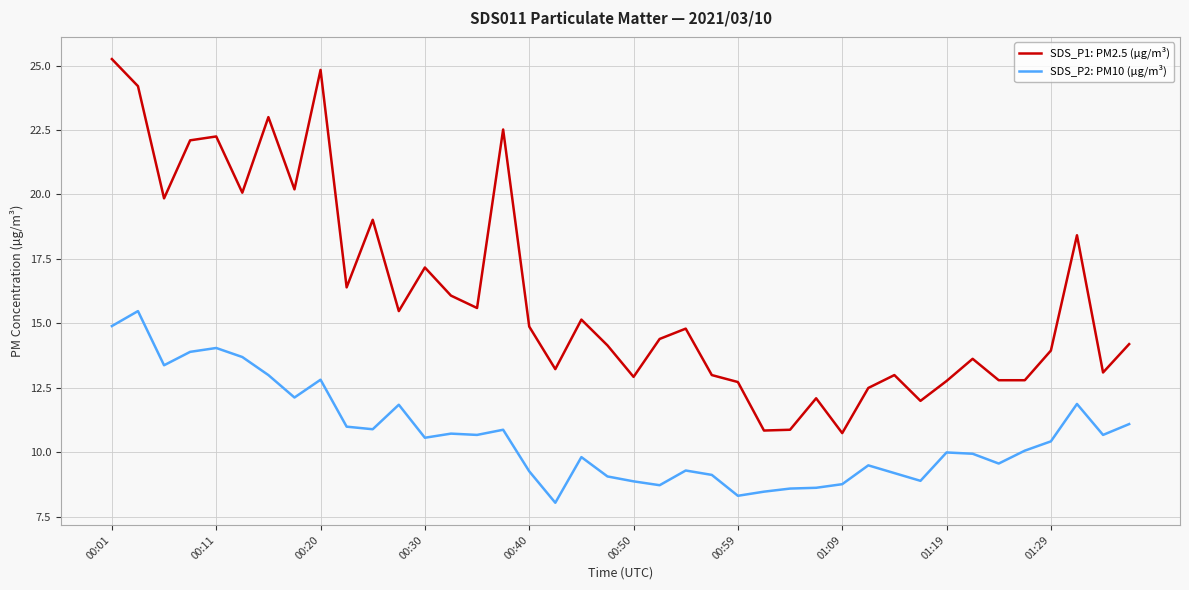

Which series has the widest spread of values?

SDS_P1: PM2.5 (µg/m³)